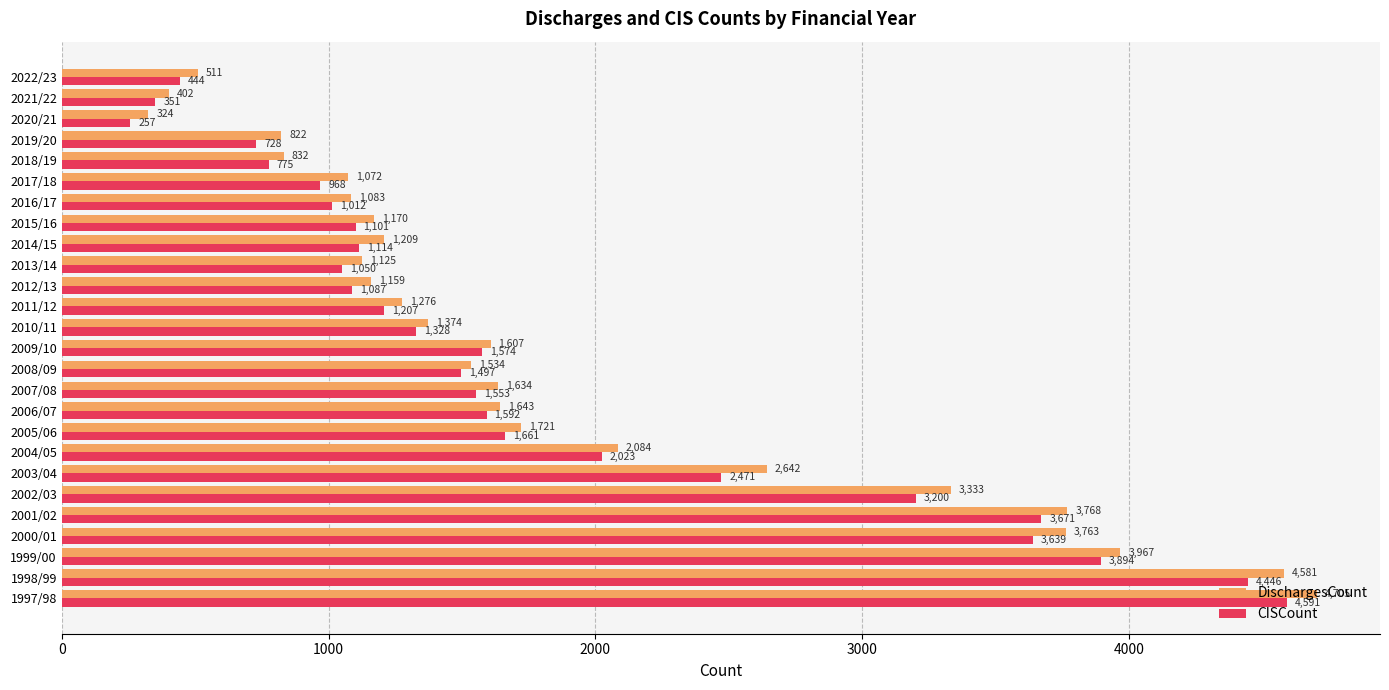

What is the average value of the CISCount series?

1817